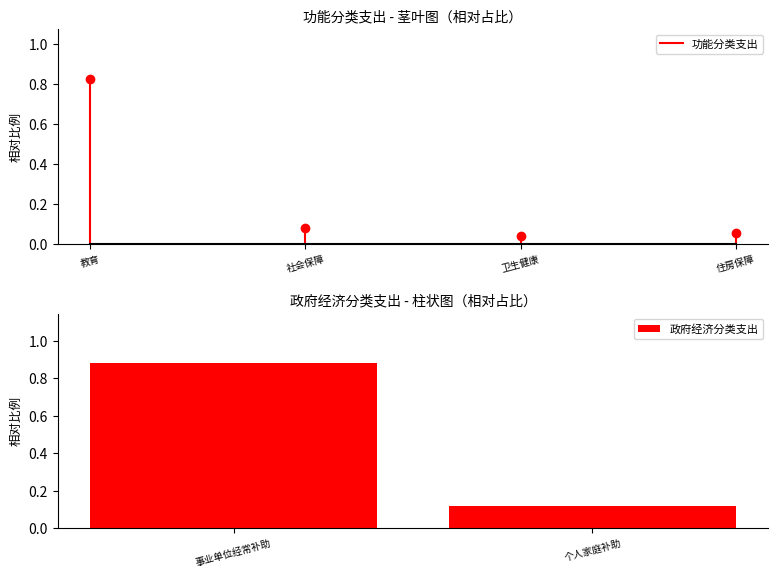

At which label does 政府经济分类支出 reach its minimum?

个人家庭补助